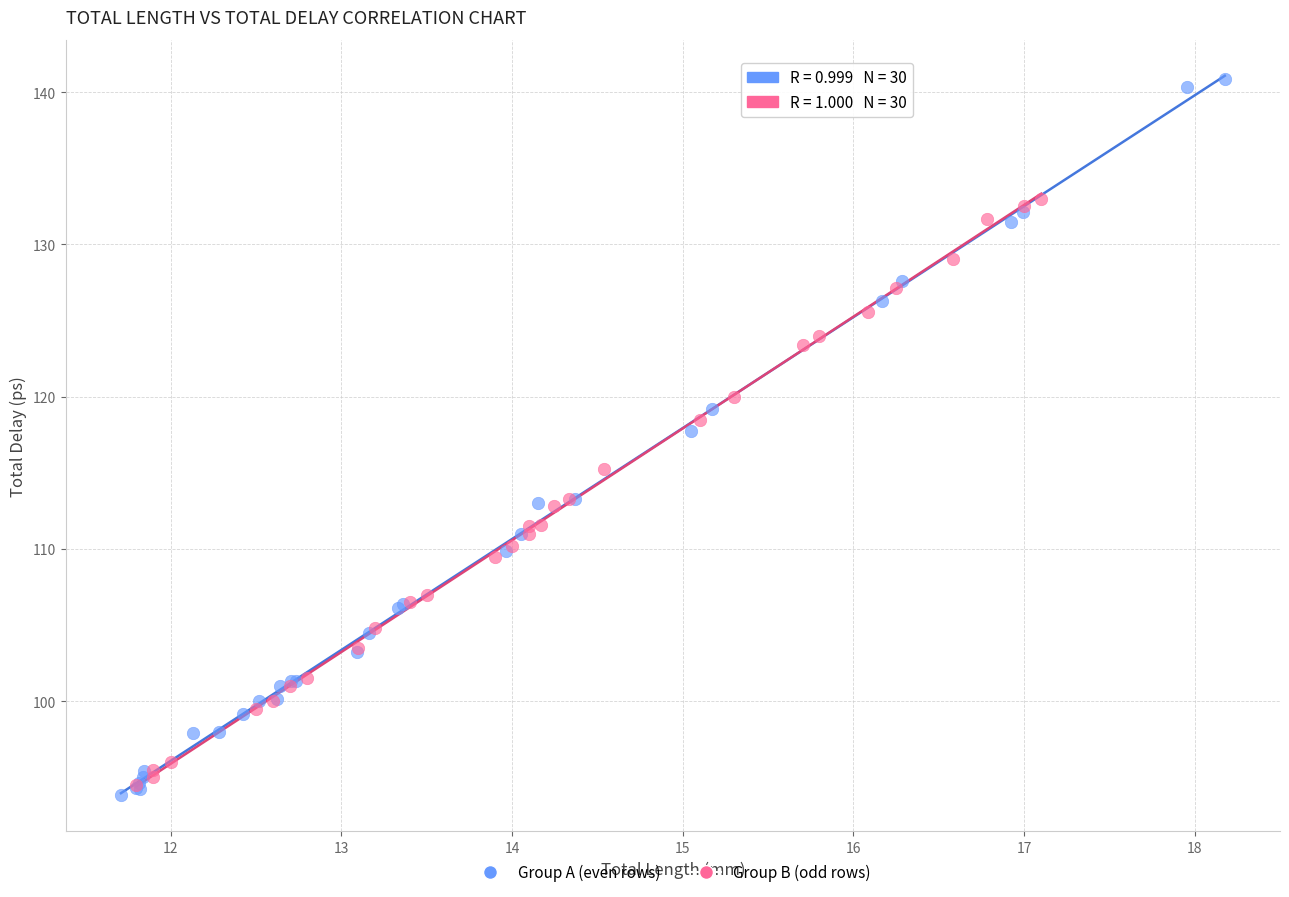

Which series has the largest Y range (max minus min)?

Group A (even rows)